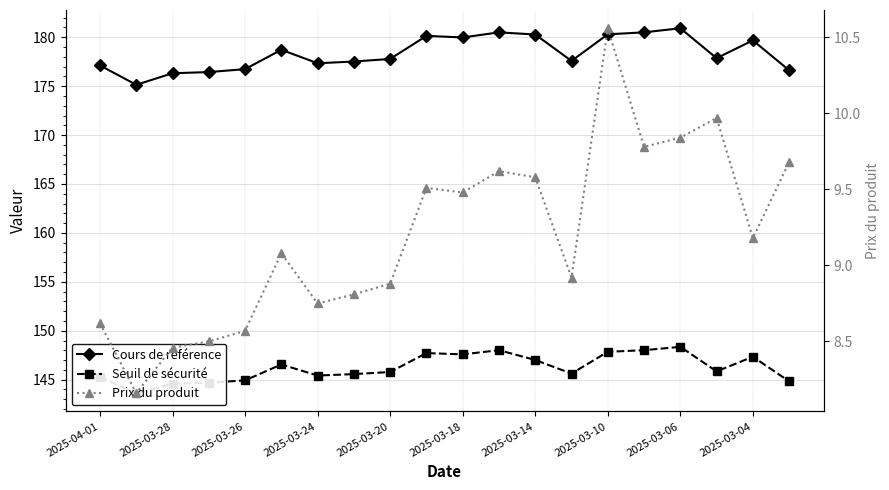

What is the sum of all Cours de référence values?

3567.5